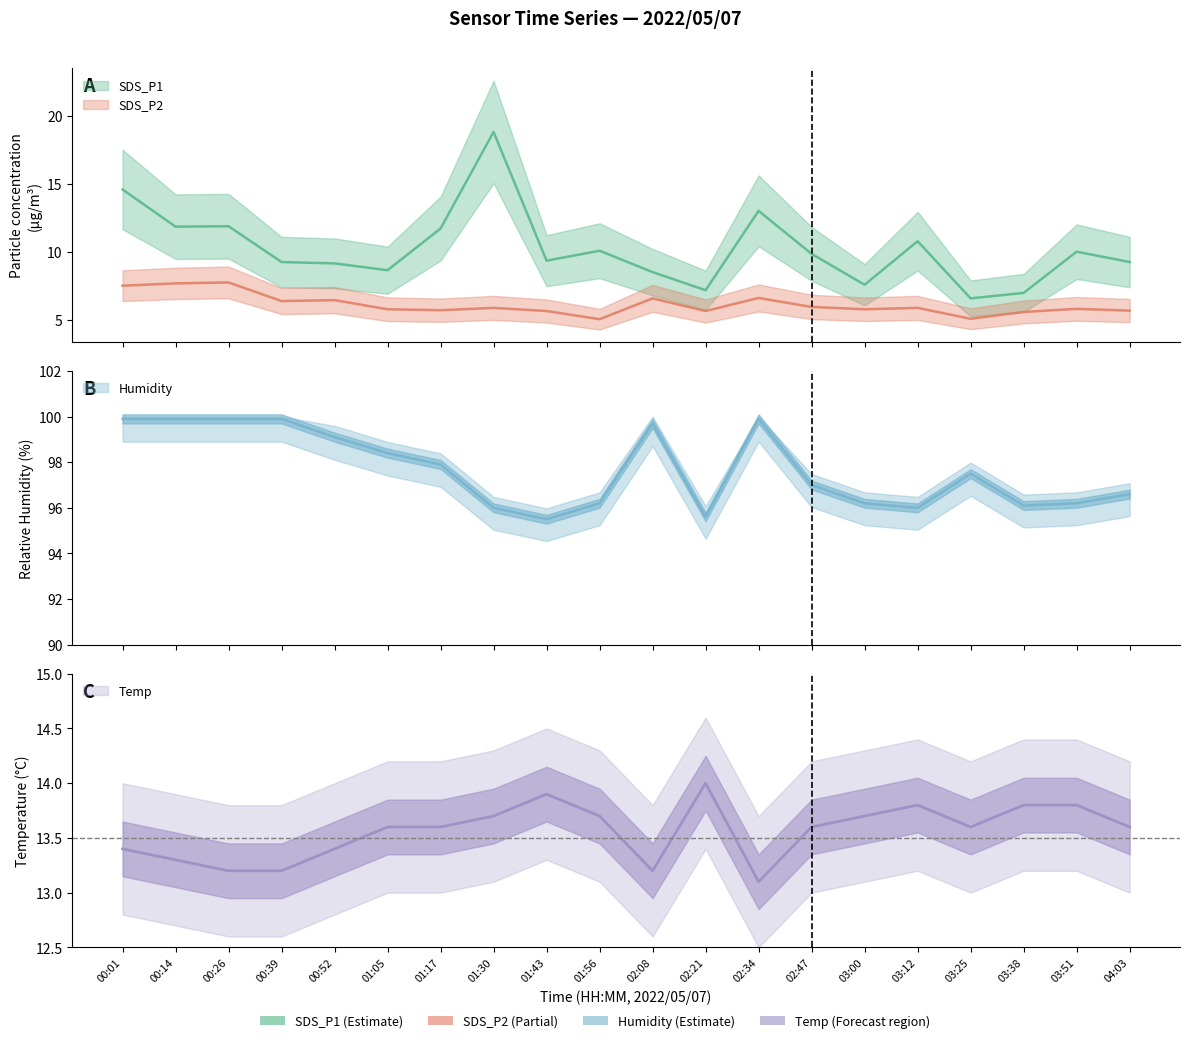

Rank the series by their maximum value, from lowest to highest.

SDS_P2, Temp, SDS_P1, Humidity